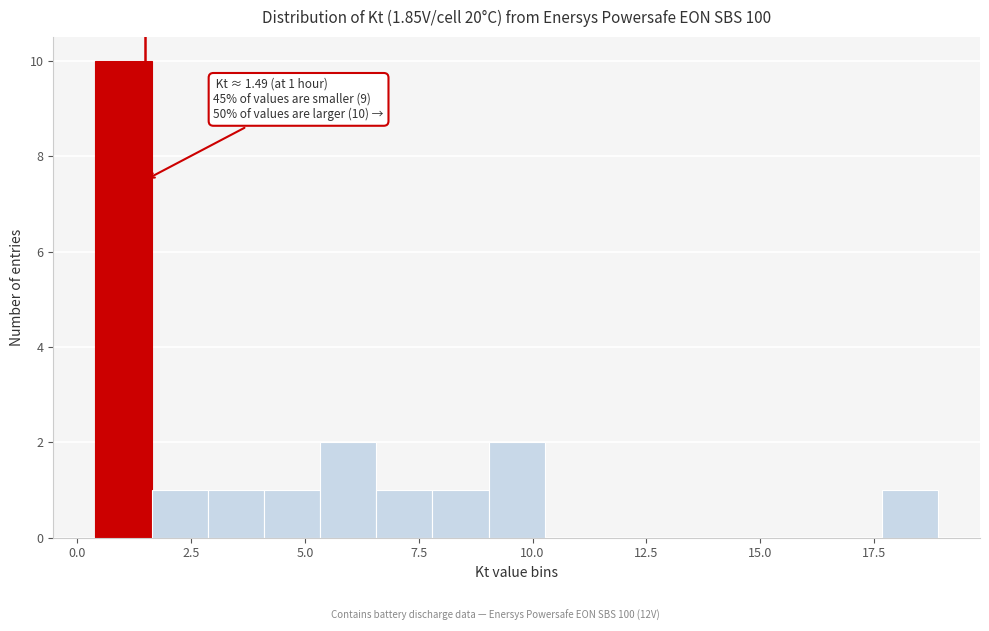

Read against the x-axis, roughly where is the centre of the tallest bar?

1.0